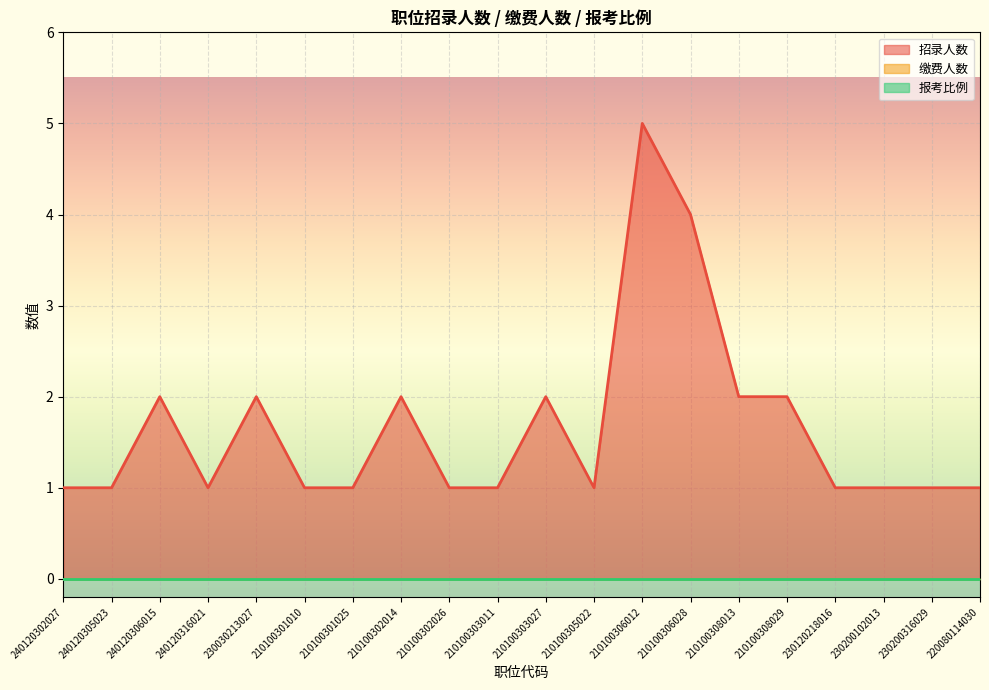

What are all the series names shown in the legend?

招录人数, 缴费人数, 报考比例